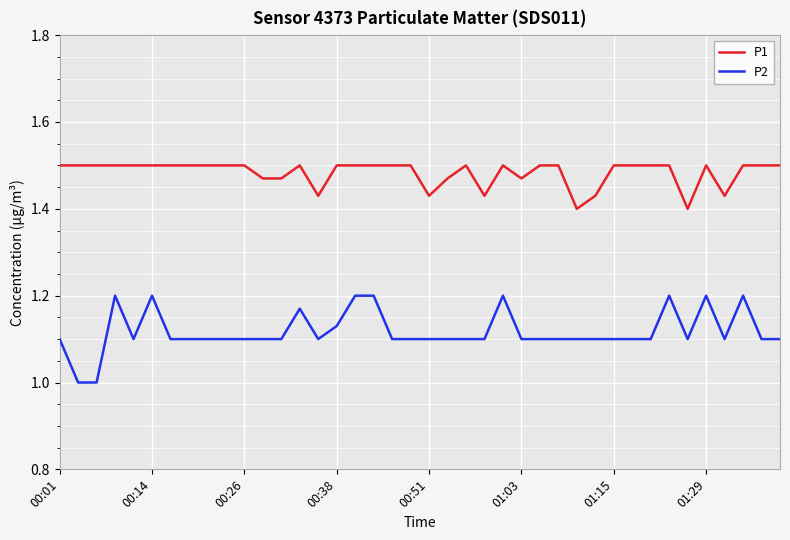

True or false: P2 and P1 cross at least once.

False